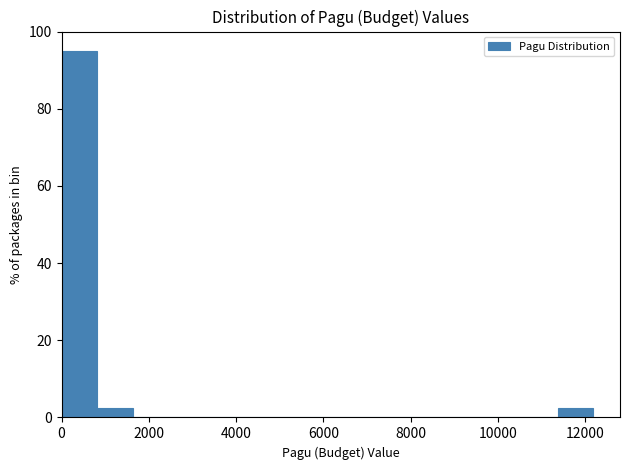

What is the height of the bar covering 800 to 1600 on the x-axis? Neither the bar edges nor the heights are printed on the chart, so give them approximately, as read against the axes.

2